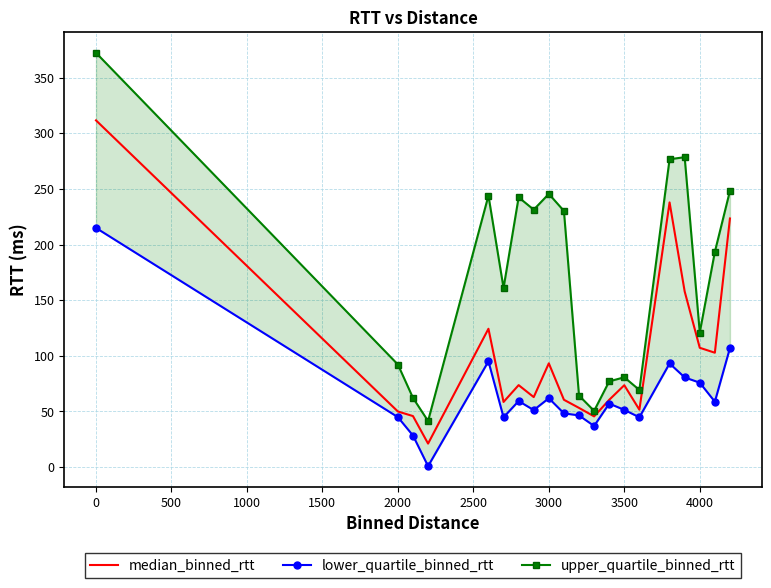

True or false: median_binned_rtt has a value of 558.3 at 0.

False